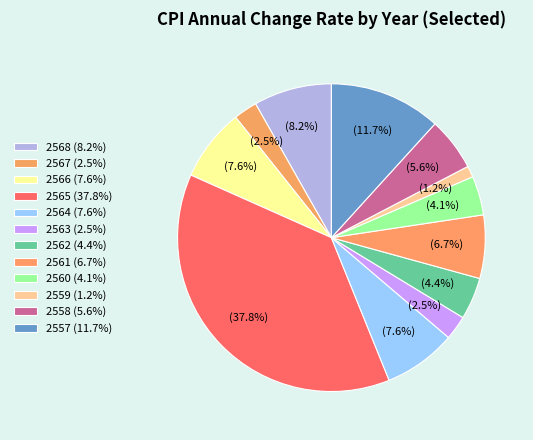

Count the number of slices in the pie.

12